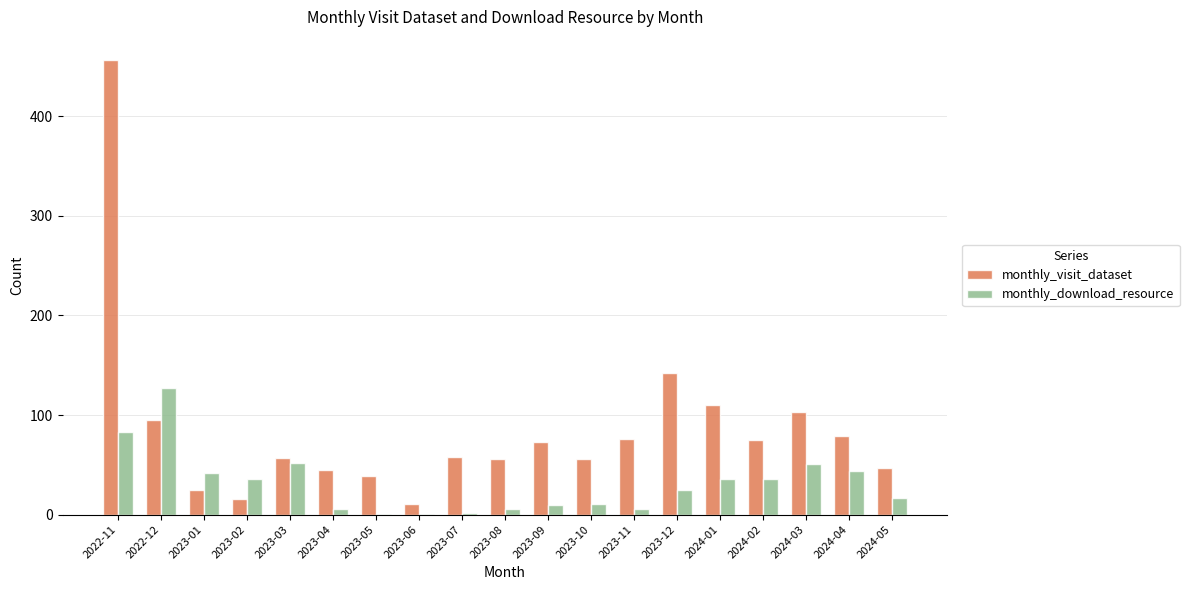

What is the total value across all series at 2024-01?

146